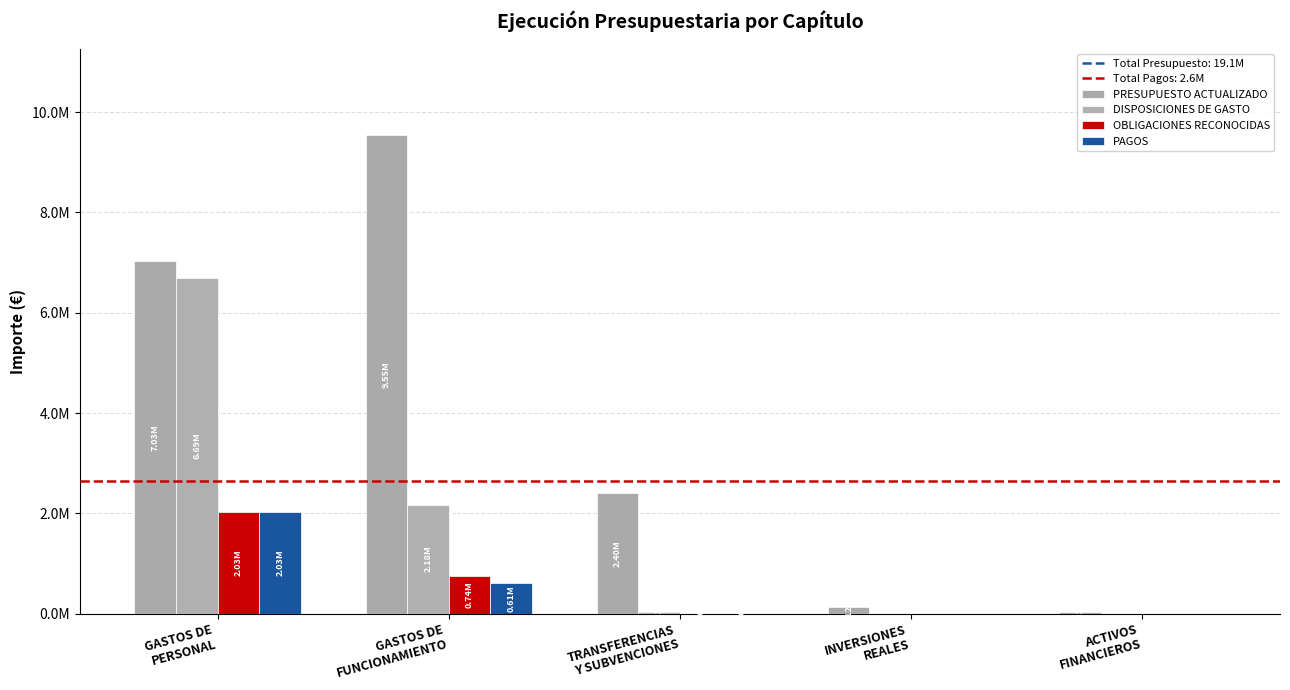

Which series has the largest total across all categories?

PRESUPUESTO ACTUALIZADO